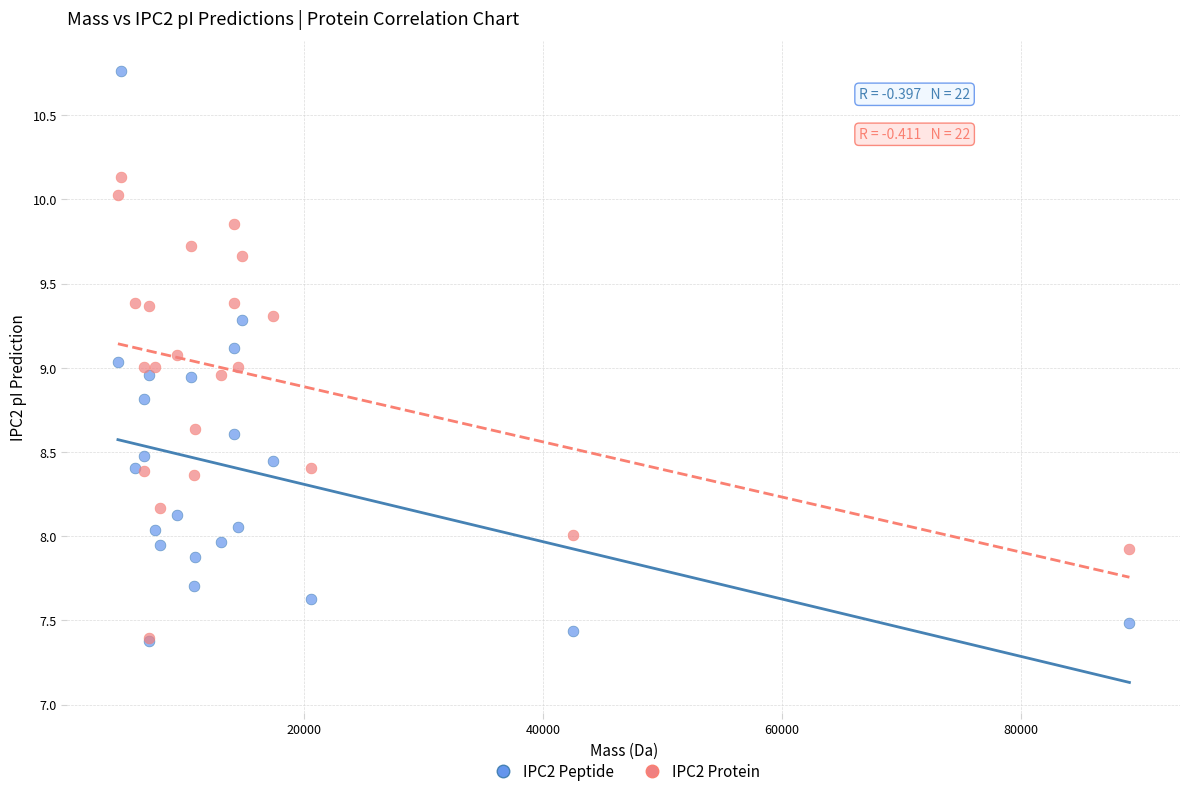

Which series has the largest Y range (max minus min)?

IPC2 Peptide